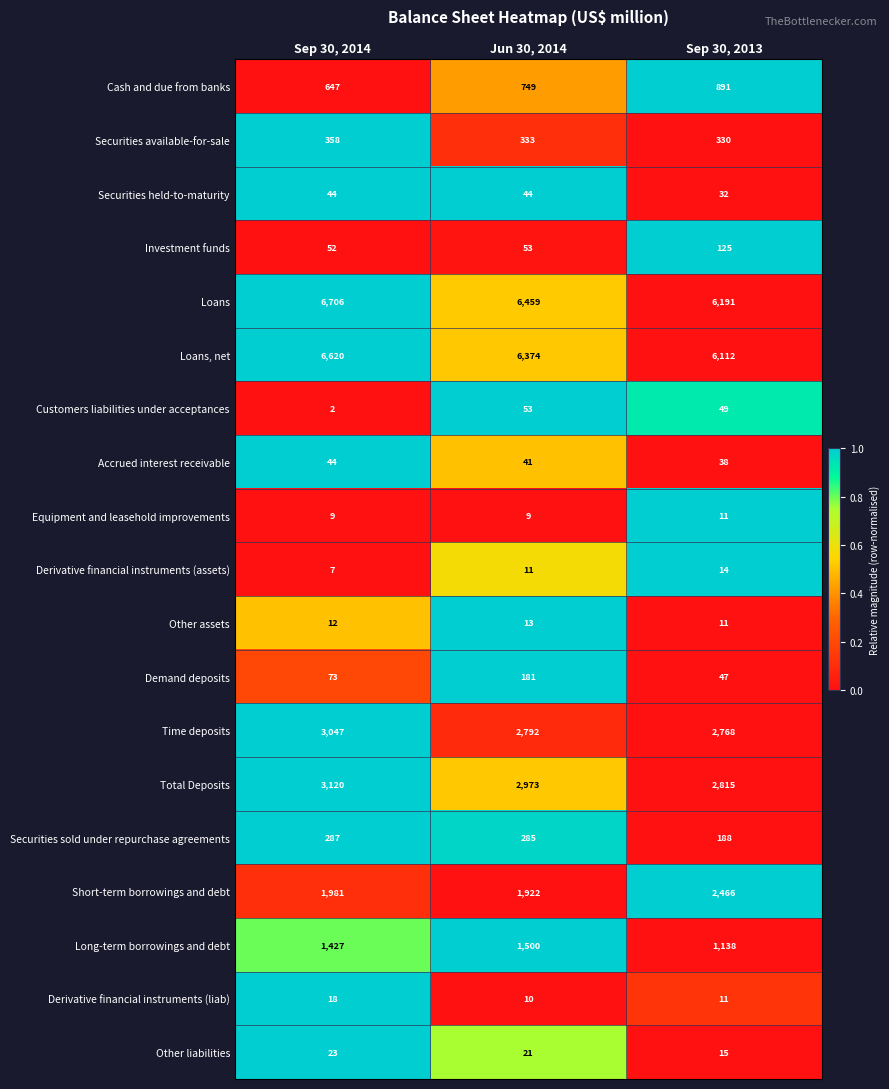

Which category has the lowest value in the Customers liabilities under acceptances series?

Sep 30, 2014